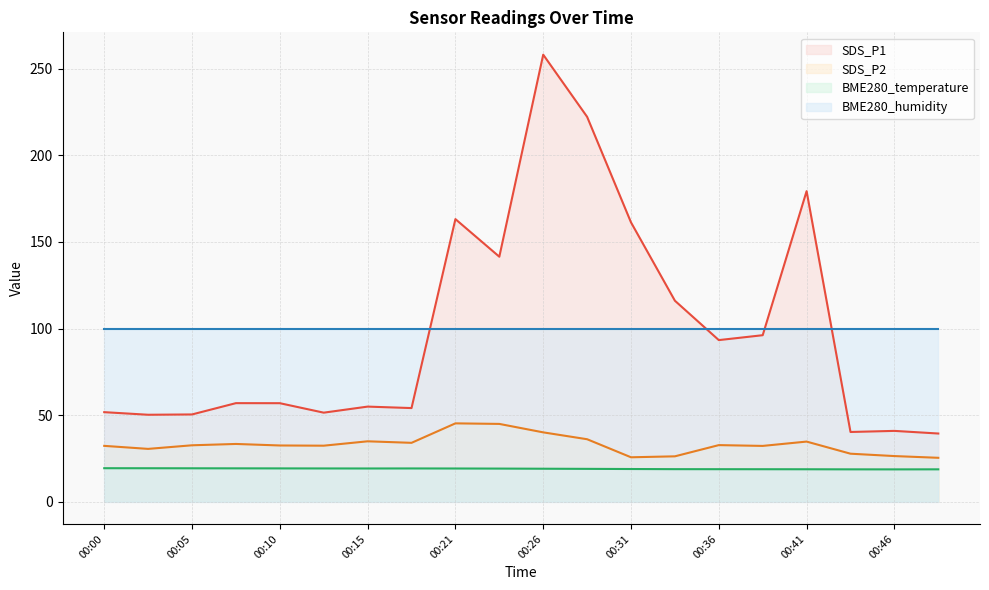

Where is the first local maximum for SDS_P1?

00:08